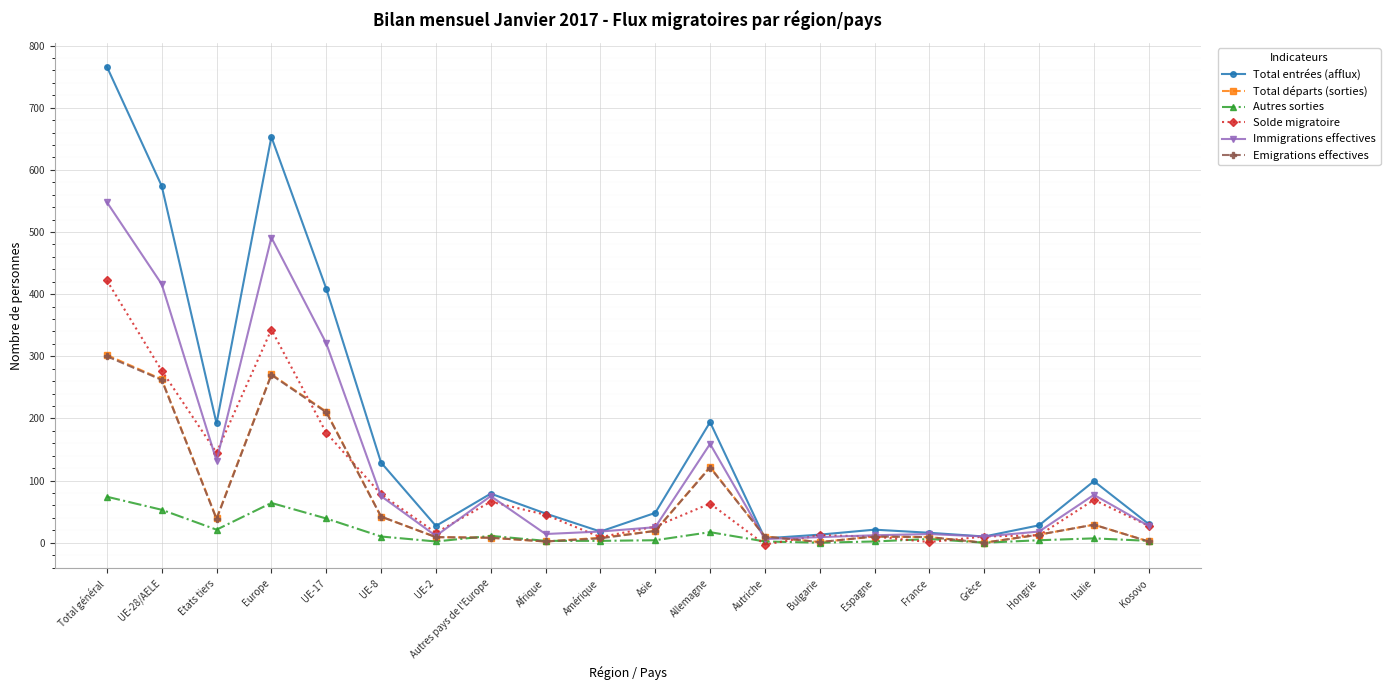

What are all the series names shown in the legend?

Total entrées (afflux), Total départs (sorties), Autres sorties, Solde migratoire, Immigrations effectives, Emigrations effectives